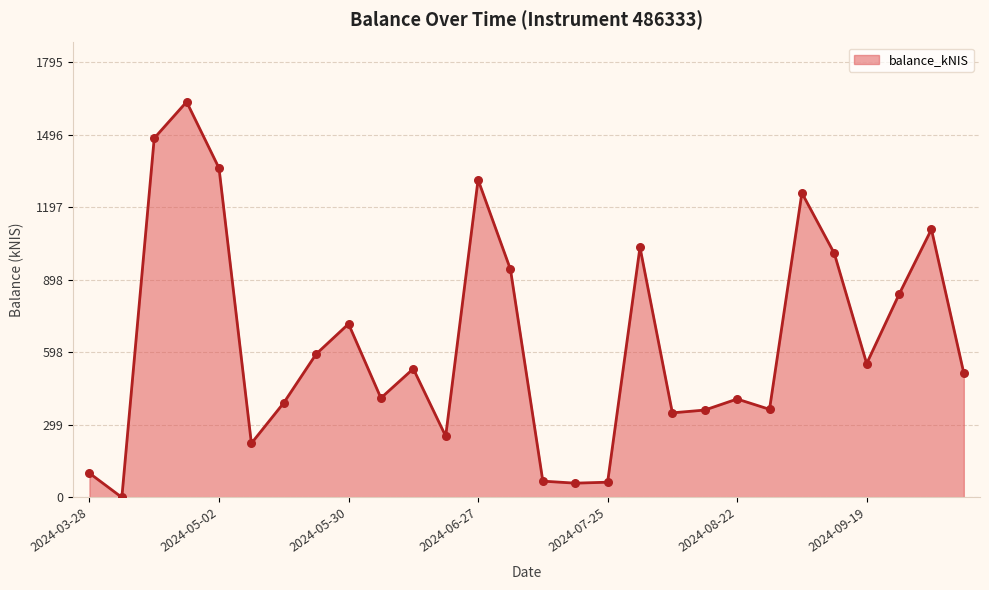

What is the difference between the maximum and minimum values?

1632.0